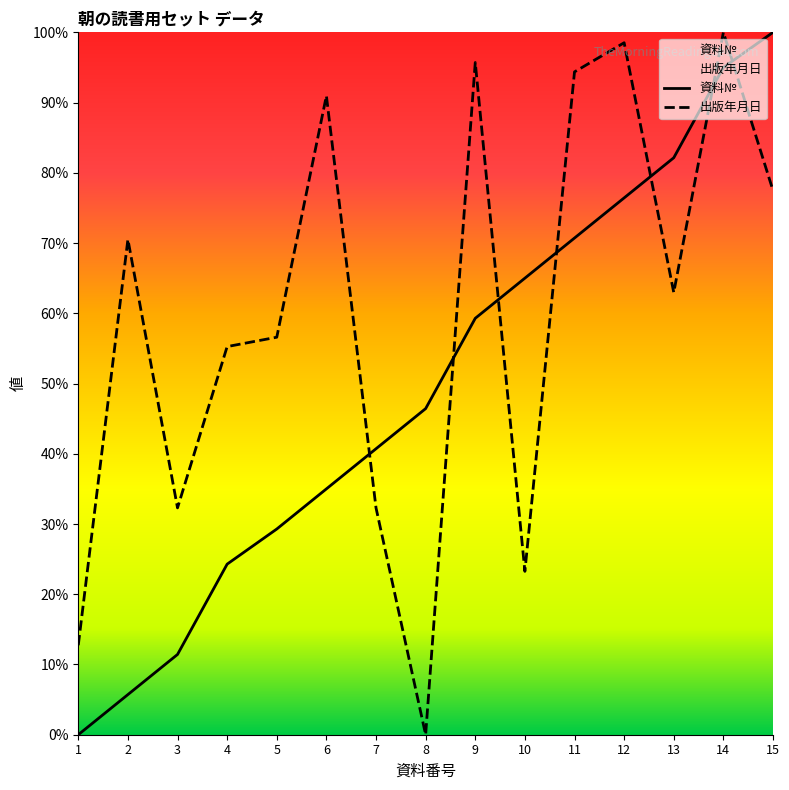

What value does the 資料№ series have at 7?

40.7